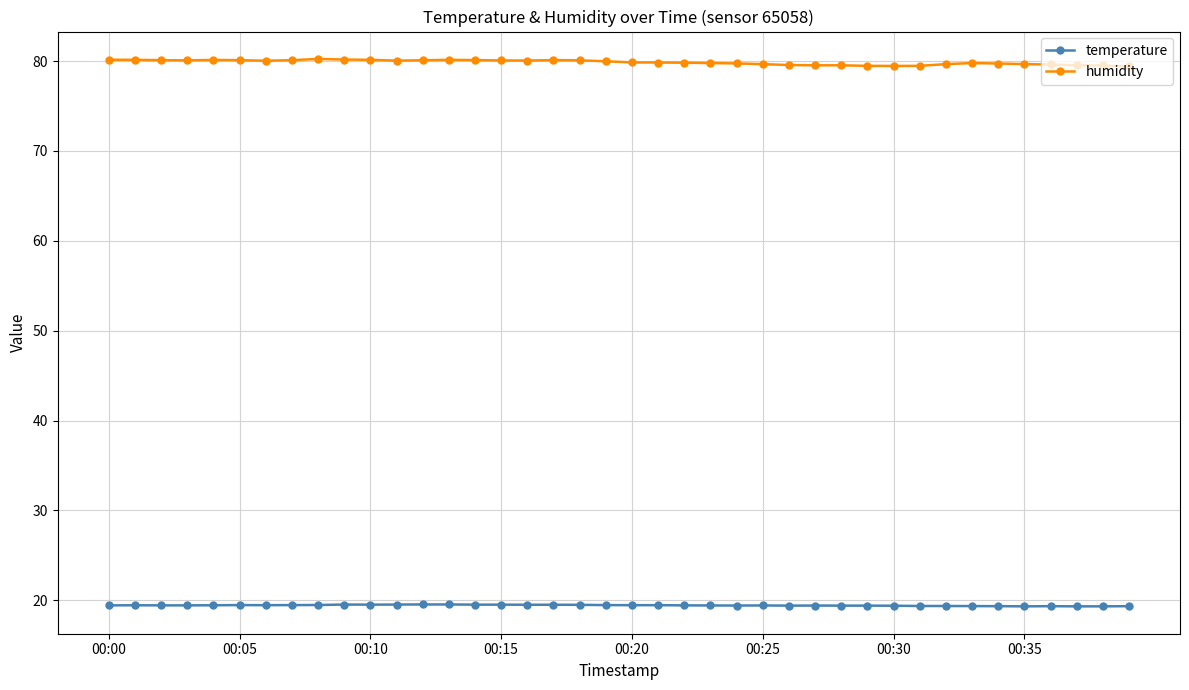

Rank the series by their average value, from lowest to highest.

temperature, humidity